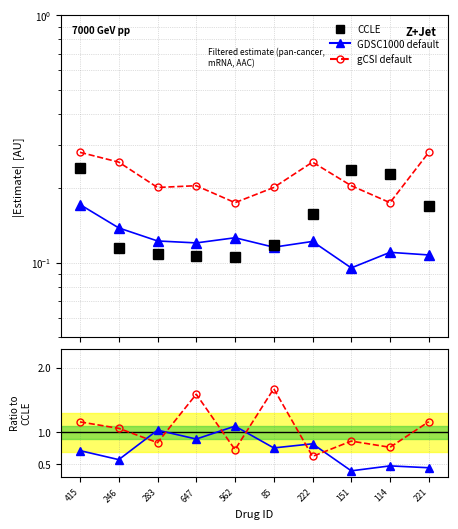

Count the number of data series in this chart.

3